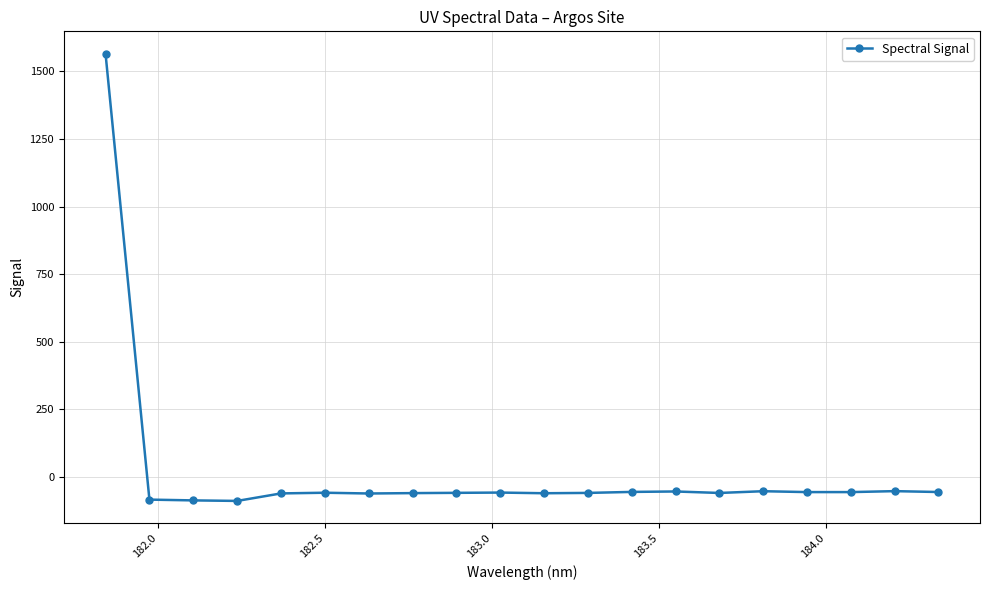

What is the value of the 9th point from the left?

-60.2